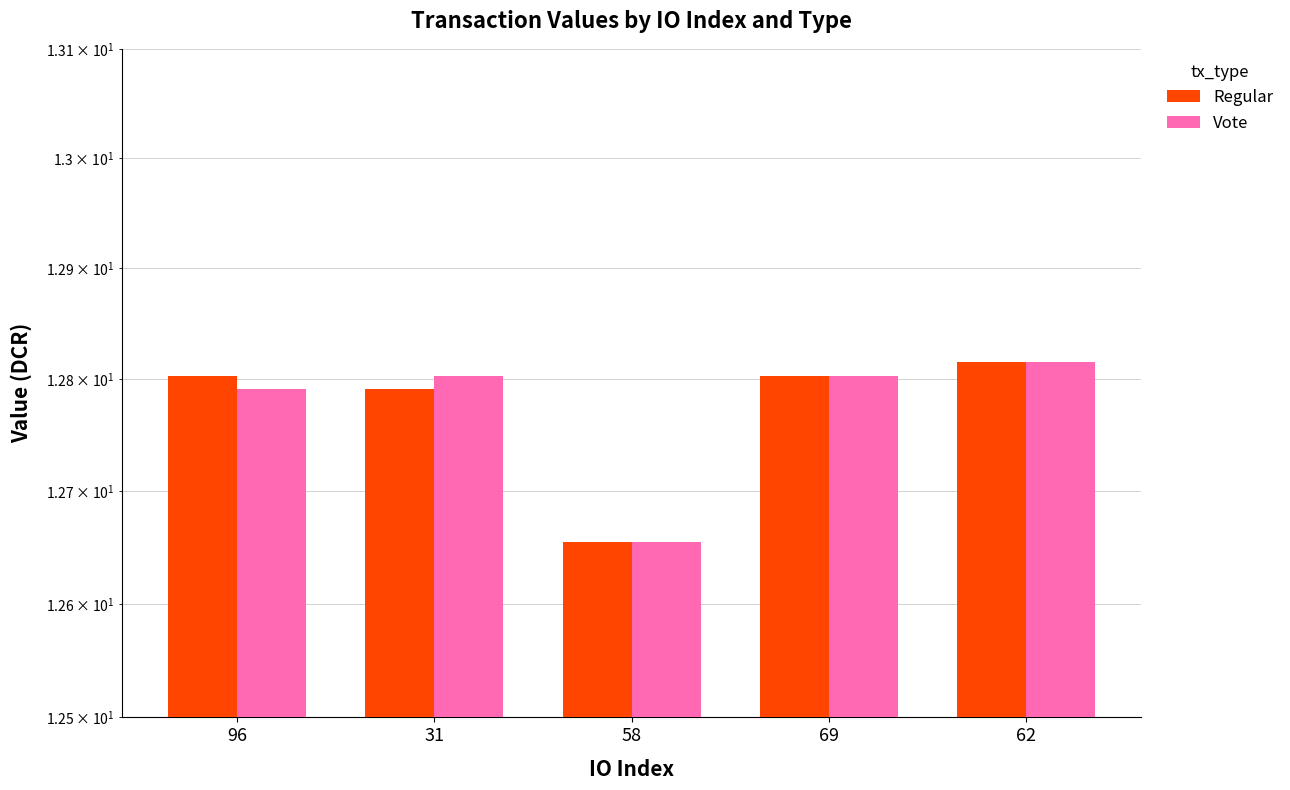

Which series has the widest spread of values?

Regular